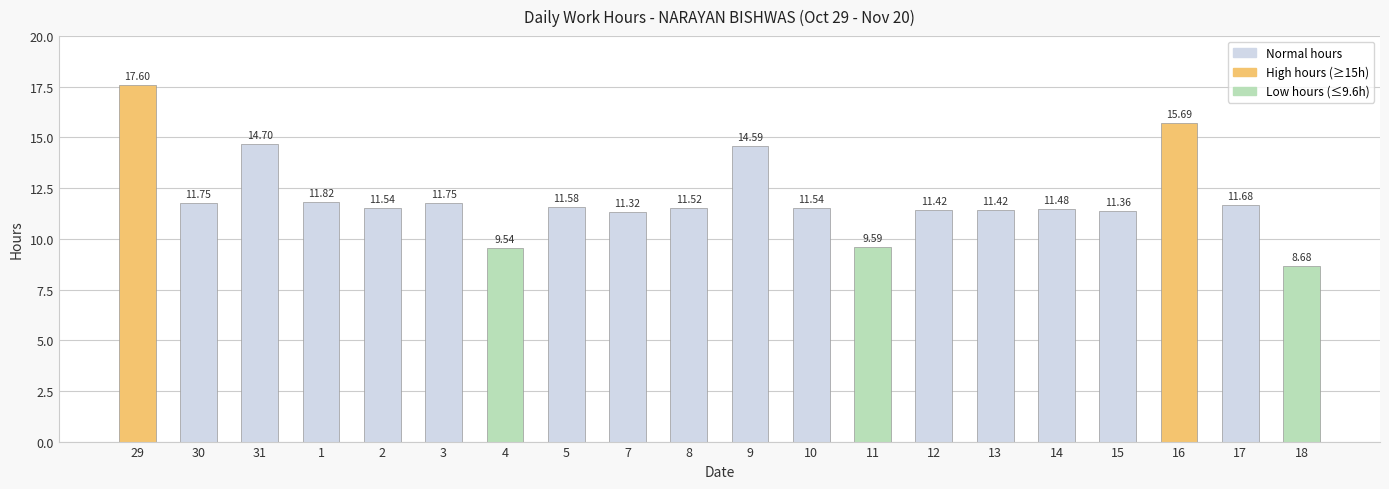

Count the number of values greater than 11.

17